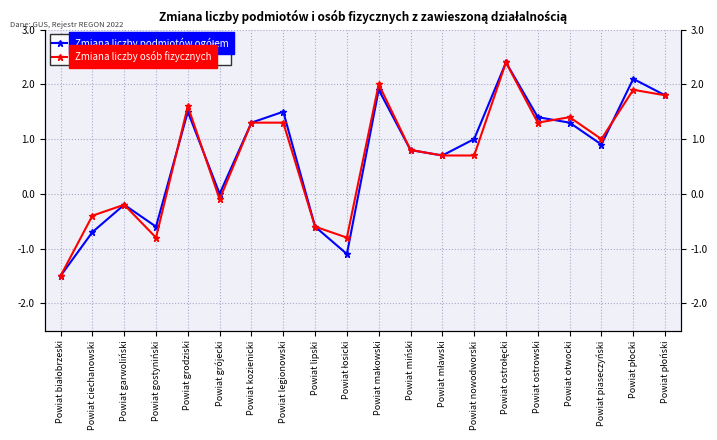

Where is Zmiana liczby osób fizycznych nearest to the value 0?

Powiat grójecki